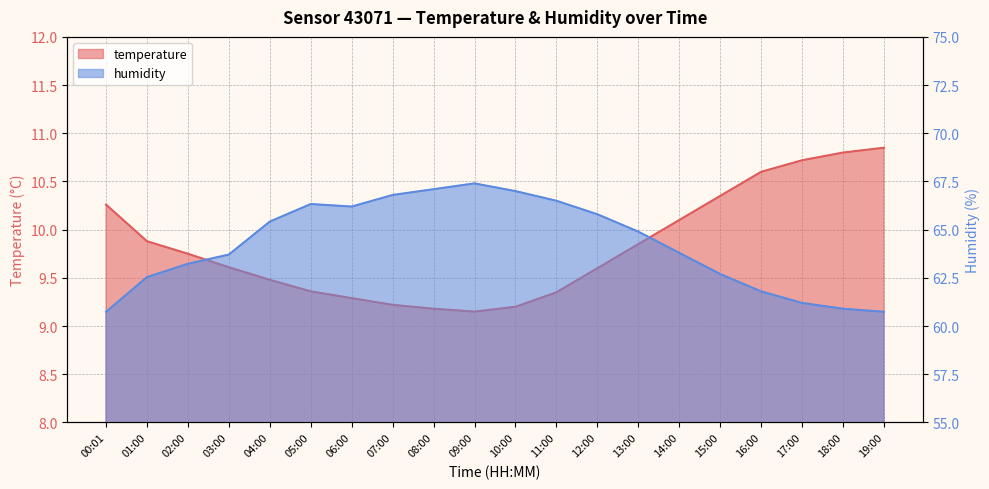

True or false: humidity and temperature cross at least once.

False